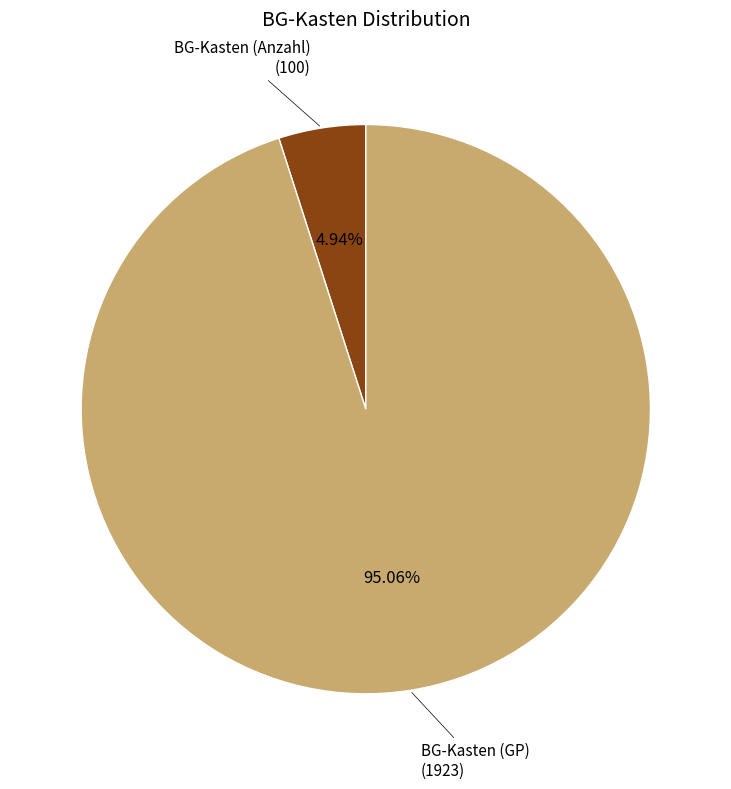

Is there a majority slice in this chart?

Yes